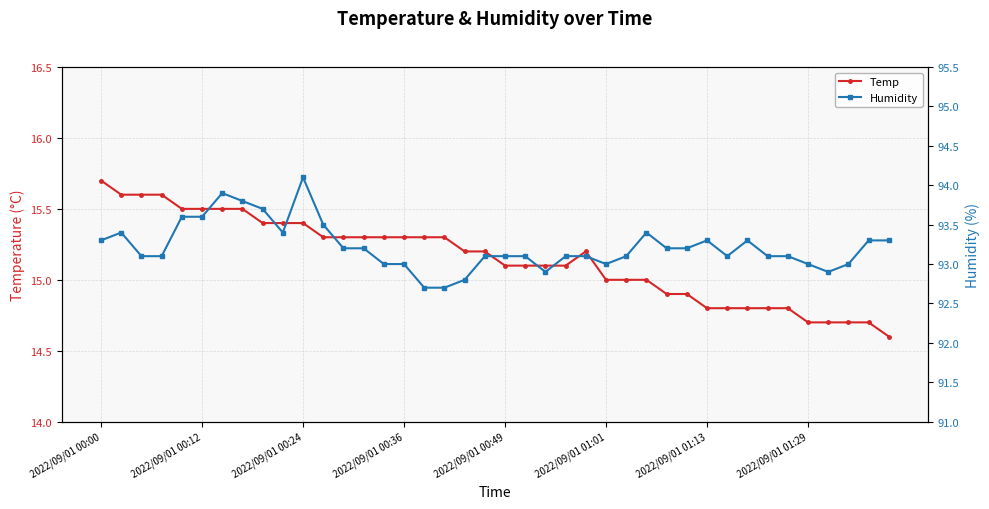

What is the difference between the maximum and minimum values in the Humidity series?

1.4